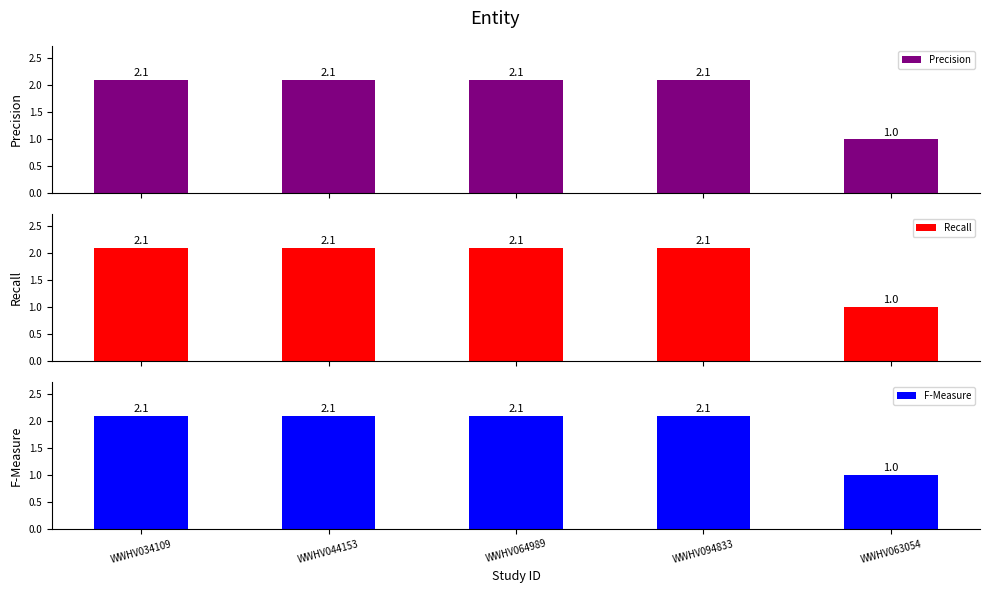

The value of Recall at WWHV064989 is 2.1. True or false?

True